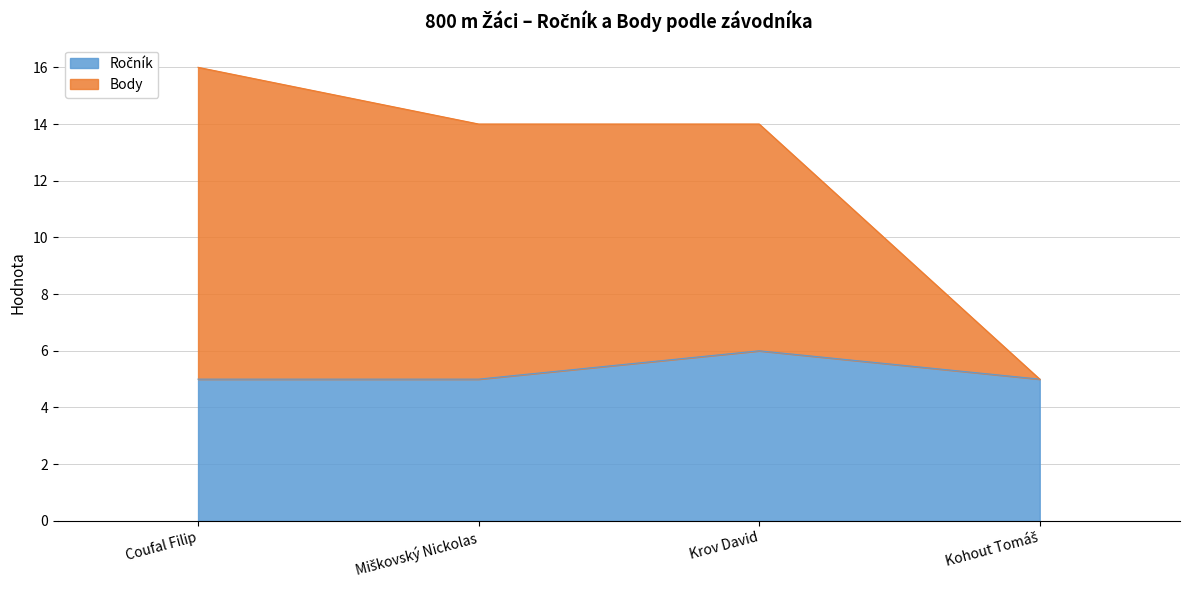

How many values in the Body series are below 14?

1